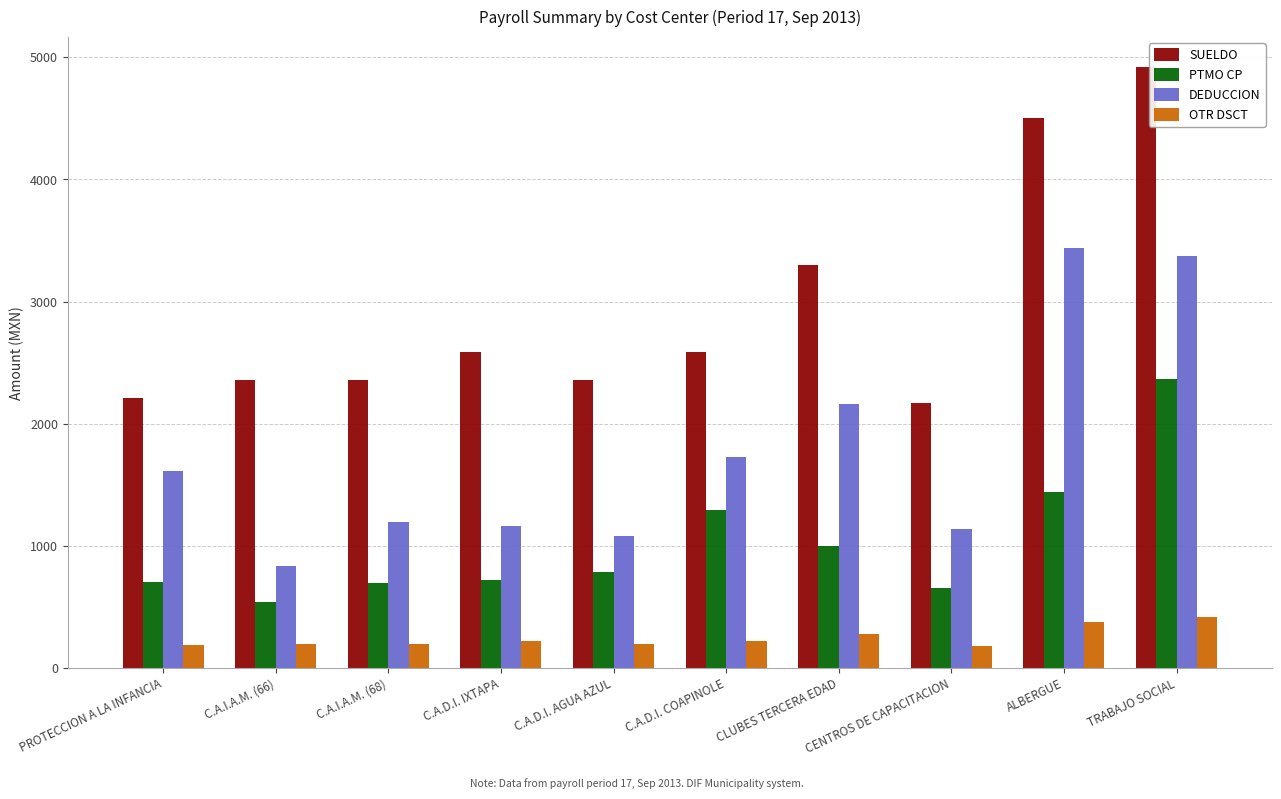

How many bars are there in total?

40